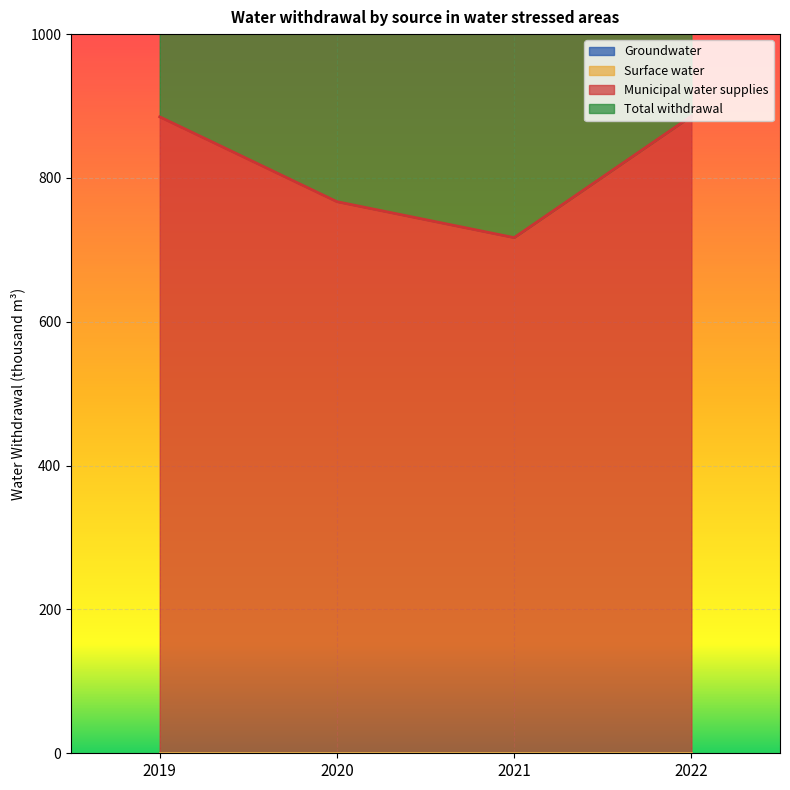

Which series has the widest spread of values?

Total withdrawal